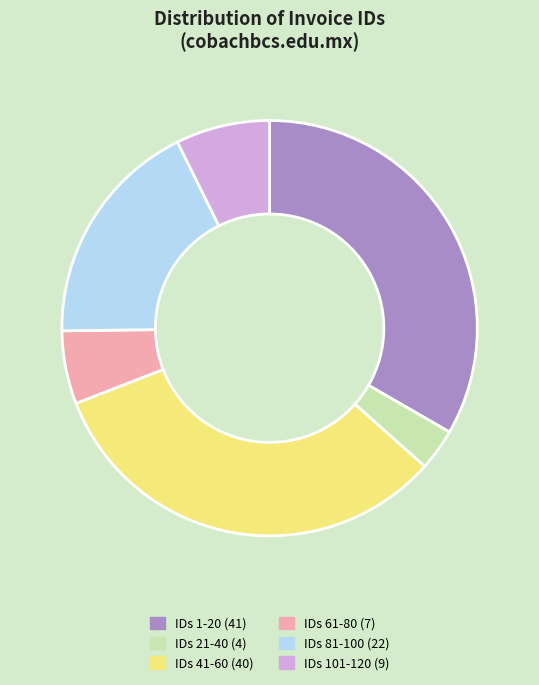

Is there a majority slice in this chart?

No